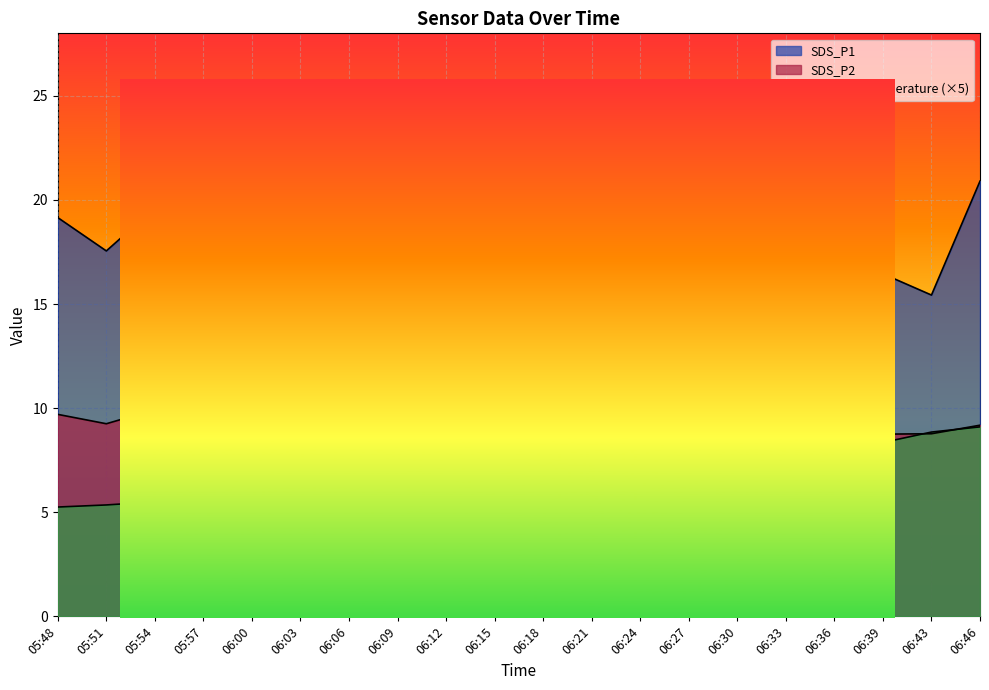

The value of SDS_P2 at 06:39 is 13.1. True or false?

False